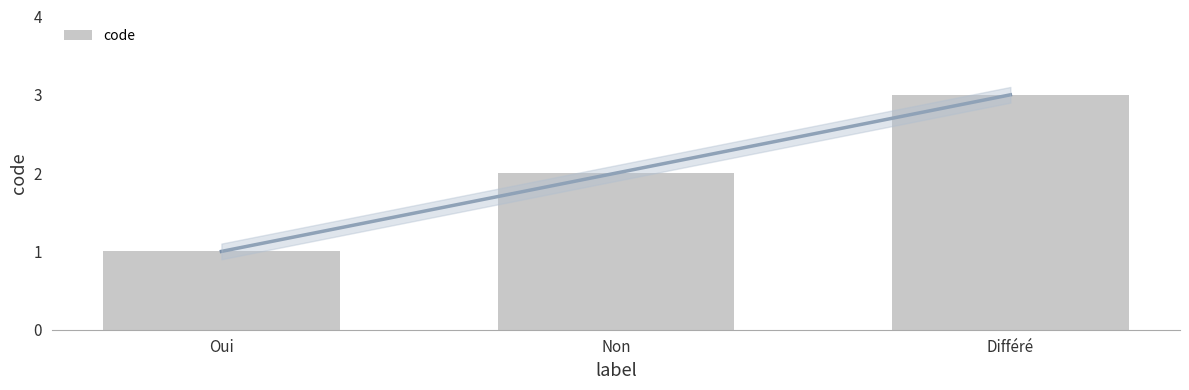

Is it true that the value at Non is 4?

False